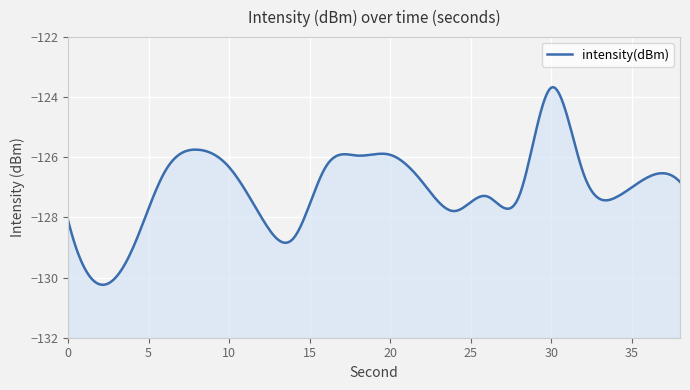

Reading left to right, what are all the values shown in this chart?

-128.1	-130.2	-129.1	-126.5	-125.7	-126.3	-128.0	-128.7	-126.3	-125.9	-125.9	-126.8	-127.8	-127.3	-127.3	-123.7	-126.5	-127.3	-126.7	-126.8